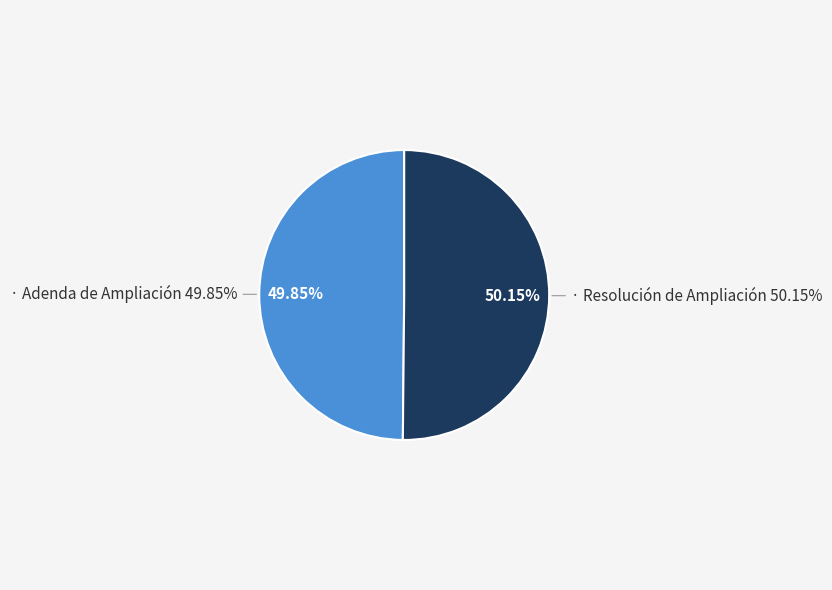

True or false: Adenda de Ampliación accounts for 59% of the total.

False